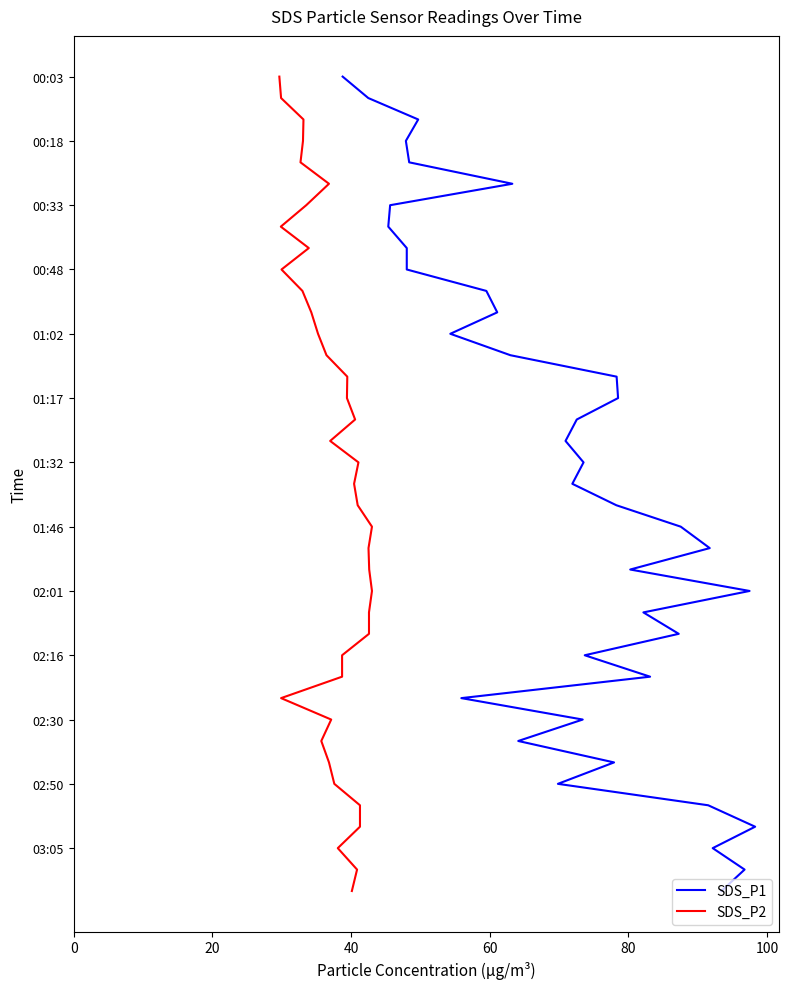

True or false: SDS_P2 and SDS_P1 cross at least once.

False